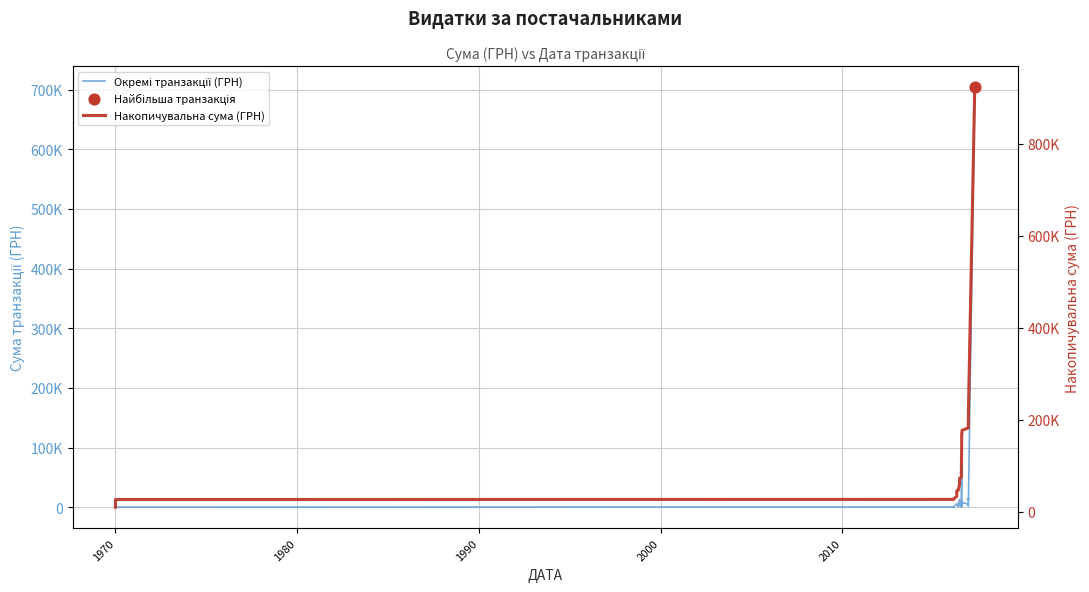

Which series has the largest total across all categories?

Накопичувальна сума (ГРН)